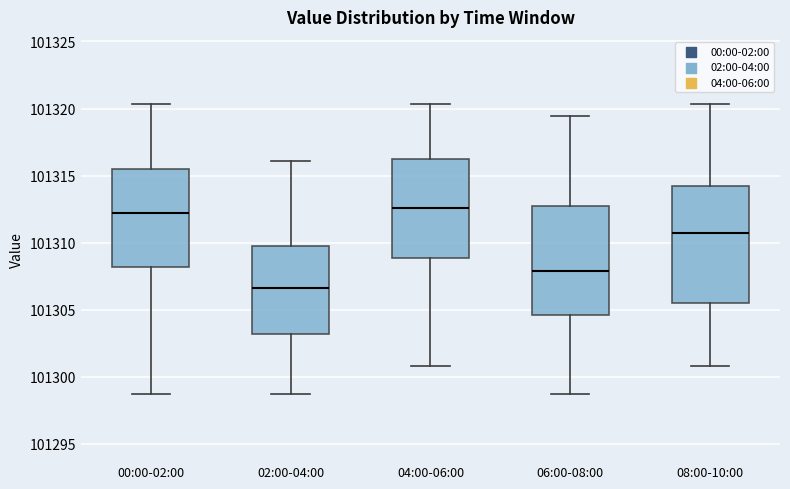

Where is the lower edge of the box for 06:00-08:00 on the y-axis? The values are not printed on the chart, so give them approximately, as read against the axis.

101304.5